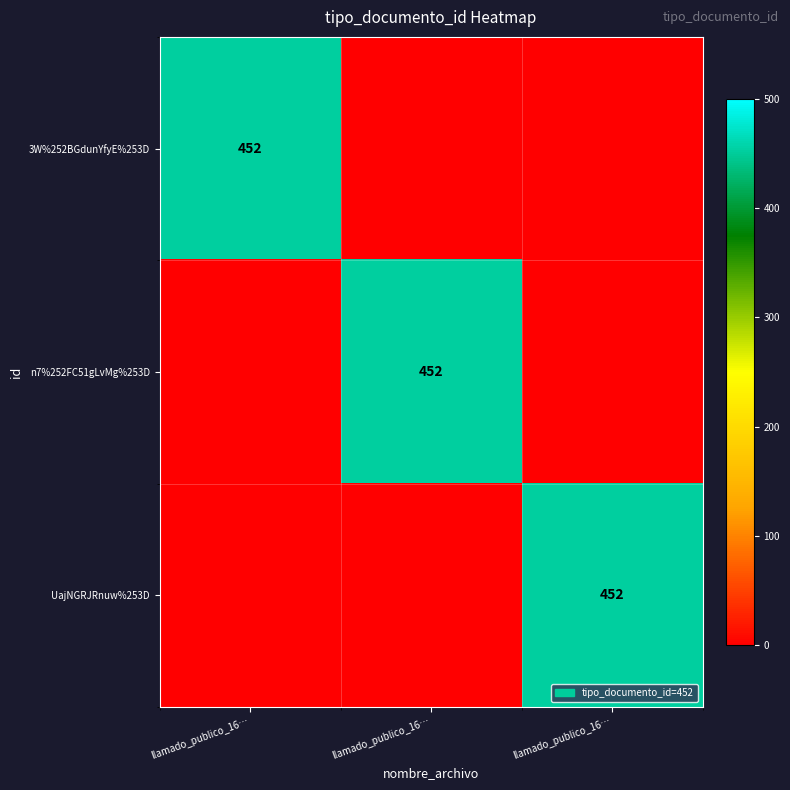

Between llamado_publico_16… and llamado_publico_16…, which series saw the biggest shift?

3W%252BGdunYfyE%253D